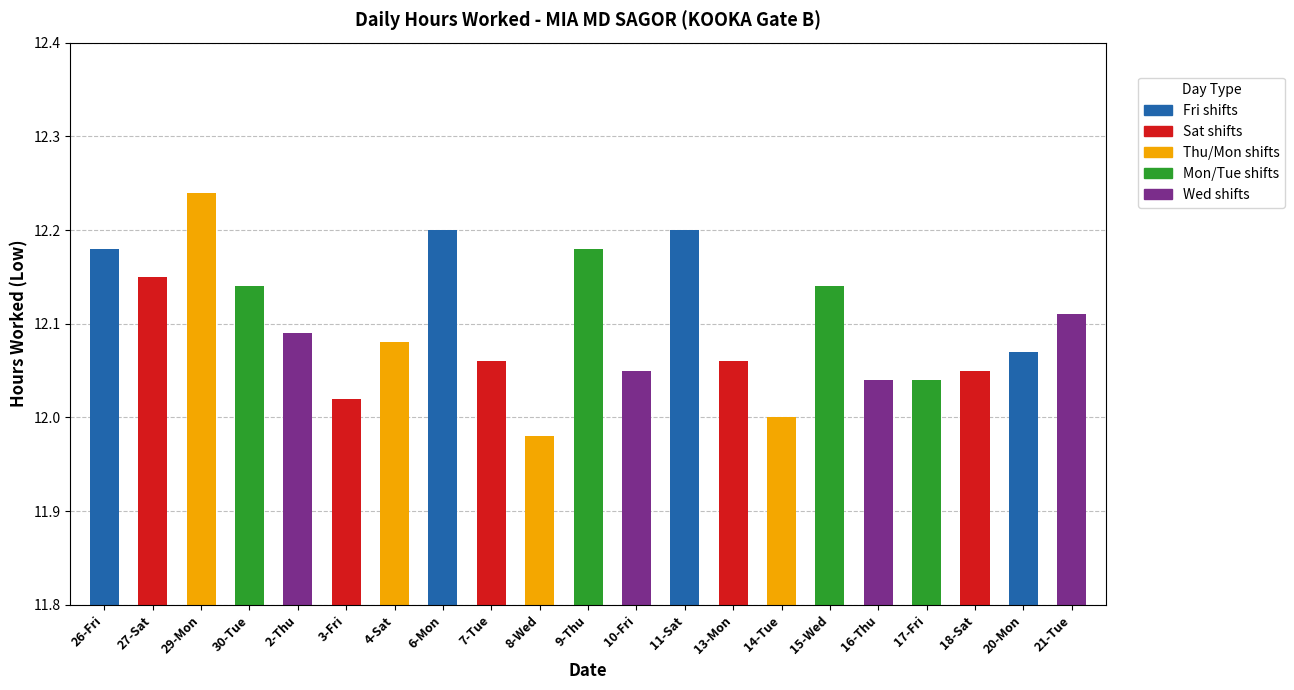

What is the label of the 18th bar from the left?

17-Fri